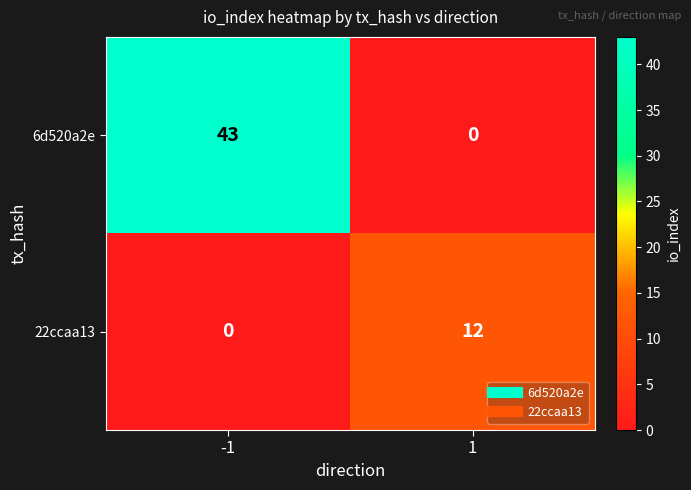

Which series changed the most between -1 and 1?

6d520a2e